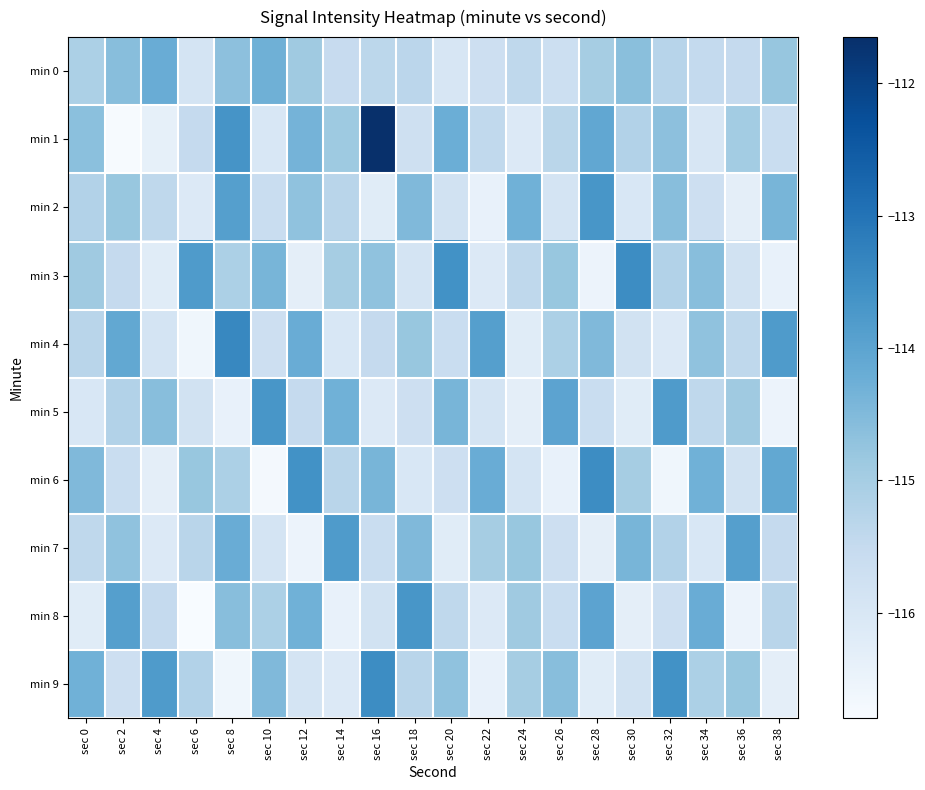

Reading left to right, extract all data points from this chart.

min 0: sec 0=-115.1	sec 2=-114.6	sec 4=-114.2	sec 6=-115.9	sec 8=-114.7	sec 10=-114.3	sec 12=-114.9	sec 14=-115.5	sec 16=-115.4	sec 18=-115.3	sec 20=-116.0	sec 22=-115.7	sec 24=-115.4	sec 26=-115.7	sec 28=-115.0	sec 30=-114.6	sec 32=-115.3	sec 34=-115.5	sec 36=-115.5	sec 38=-114.8
min 1: sec 0=-114.6	sec 2=-116.8	sec 4=-116.4	sec 6=-115.5	sec 8=-113.7	sec 10=-116.0	sec 12=-114.3	sec 14=-114.9	sec 16=-111.7	sec 18=-115.8	sec 20=-114.2	sec 22=-115.4	sec 24=-116.1	sec 26=-115.3	sec 28=-114.1	sec 30=-115.2	sec 32=-114.7	sec 34=-116.0	sec 36=-115.0	sec 38=-115.6
min 2: sec 0=-115.2	sec 2=-114.8	sec 4=-115.4	sec 6=-116.1	sec 8=-113.9	sec 10=-115.6	sec 12=-114.7	sec 14=-115.3	sec 16=-116.2	sec 18=-114.5	sec 20=-115.8	sec 22=-116.4	sec 24=-114.3	sec 26=-115.9	sec 28=-113.7	sec 30=-116.0	sec 32=-114.6	sec 34=-115.7	sec 36=-116.3	sec 38=-114.4
min 3: sec 0=-114.9	sec 2=-115.5	sec 4=-116.2	sec 6=-113.8	sec 8=-115.1	sec 10=-114.4	sec 12=-116.3	sec 14=-115.0	sec 16=-114.7	sec 18=-115.9	sec 20=-113.6	sec 22=-116.1	sec 24=-115.4	sec 26=-114.8	sec 28=-116.5	sec 30=-113.5	sec 32=-115.2	sec 34=-114.6	sec 36=-115.8	sec 38=-116.4
min 4: sec 0=-115.3	sec 2=-114.1	sec 4=-115.9	sec 6=-116.6	sec 8=-113.4	sec 10=-115.7	sec 12=-114.2	sec 14=-116.0	sec 16=-115.5	sec 18=-114.8	sec 20=-115.6	sec 22=-113.9	sec 24=-116.2	sec 26=-115.1	sec 28=-114.5	sec 30=-115.8	sec 32=-116.1	sec 34=-114.7	sec 36=-115.4	sec 38=-113.8
min 5: sec 0=-116.0	sec 2=-115.2	sec 4=-114.6	sec 6=-115.8	sec 8=-116.4	sec 10=-113.7	sec 12=-115.5	sec 14=-114.3	sec 16=-116.1	sec 18=-115.7	sec 20=-114.4	sec 22=-115.9	sec 24=-116.3	sec 26=-114.0	sec 28=-115.6	sec 30=-116.2	sec 32=-113.8	sec 34=-115.4	sec 36=-114.9	sec 38=-116.5
min 6: sec 0=-114.5	sec 2=-115.6	sec 4=-116.3	sec 6=-114.8	sec 8=-115.1	sec 10=-116.7	sec 12=-113.6	sec 14=-115.3	sec 16=-114.4	sec 18=-116.0	sec 20=-115.7	sec 22=-114.2	sec 24=-115.9	sec 26=-116.4	sec 28=-113.5	sec 30=-115.0	sec 32=-116.6	sec 34=-114.3	sec 36=-115.8	sec 38=-114.1
min 7: sec 0=-115.4	sec 2=-114.7	sec 4=-116.1	sec 6=-115.3	sec 8=-114.2	sec 10=-115.9	sec 12=-116.5	sec 14=-113.8	sec 16=-115.6	sec 18=-114.5	sec 20=-116.2	sec 22=-115.0	sec 24=-114.8	sec 26=-115.7	sec 28=-116.3	sec 30=-114.4	sec 32=-115.2	sec 34=-116.0	sec 36=-113.9	sec 38=-115.5
min 8: sec 0=-116.2	sec 2=-113.9	sec 4=-115.5	sec 6=-116.8	sec 8=-114.6	sec 10=-115.1	sec 12=-114.3	sec 14=-116.4	sec 16=-115.8	sec 18=-113.7	sec 20=-115.4	sec 22=-116.1	sec 24=-114.9	sec 26=-115.6	sec 28=-114.0	sec 30=-116.3	sec 32=-115.7	sec 34=-114.2	sec 36=-116.5	sec 38=-115.3
min 9: sec 0=-114.3	sec 2=-115.7	sec 4=-113.8	sec 6=-115.2	sec 8=-116.6	sec 10=-114.5	sec 12=-115.9	sec 14=-116.1	sec 16=-113.5	sec 18=-115.3	sec 20=-114.7	sec 22=-116.4	sec 24=-115.0	sec 26=-114.6	sec 28=-116.2	sec 30=-115.8	sec 32=-113.6	sec 34=-115.1	sec 36=-114.8	sec 38=-116.3